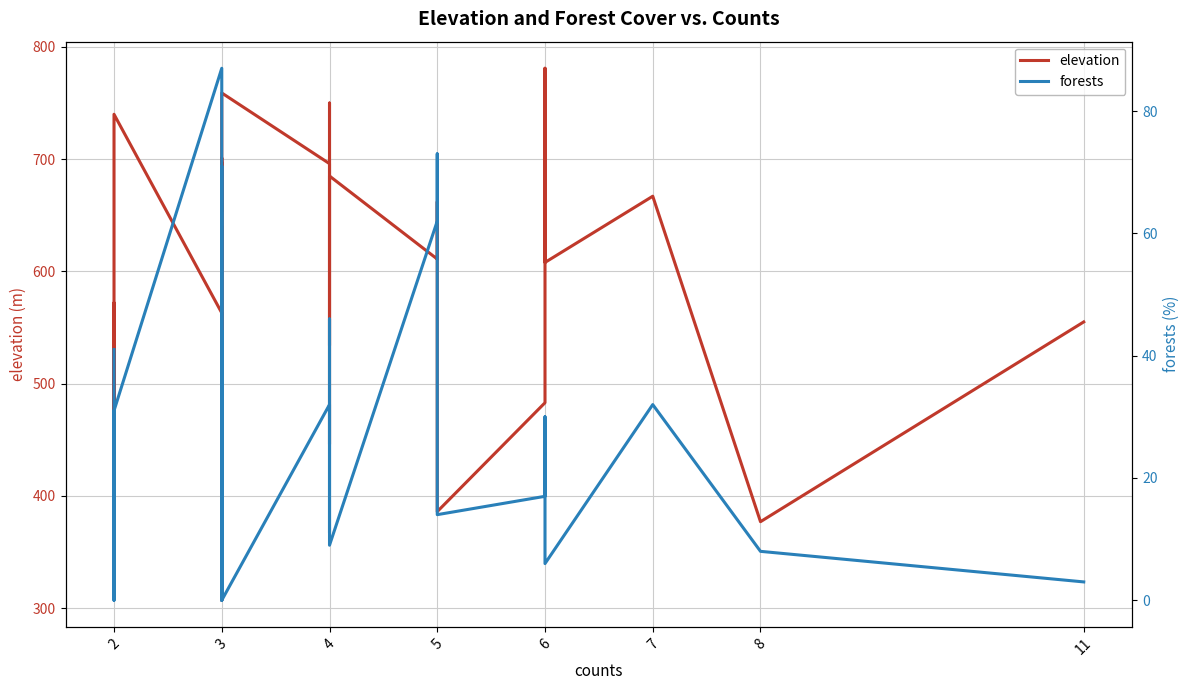

Reading left to right, list all the values displayed in this chart.

elevation: 444	572	463	740	563	318	360	360	440	378	632	640	486	430	307	697	672	603	678	654	701	672	759	696	446	750	534	654	685	611	623	662	386	483	781	669	608	667	377	555
forests: 41	21	0	31	87	1	30	26	71	39	12	37	16	44	0	40	23	12	15	19	12	12	0	32	31	11	31	46	9	62	73	37	14	17	30	30	6	32	8	3